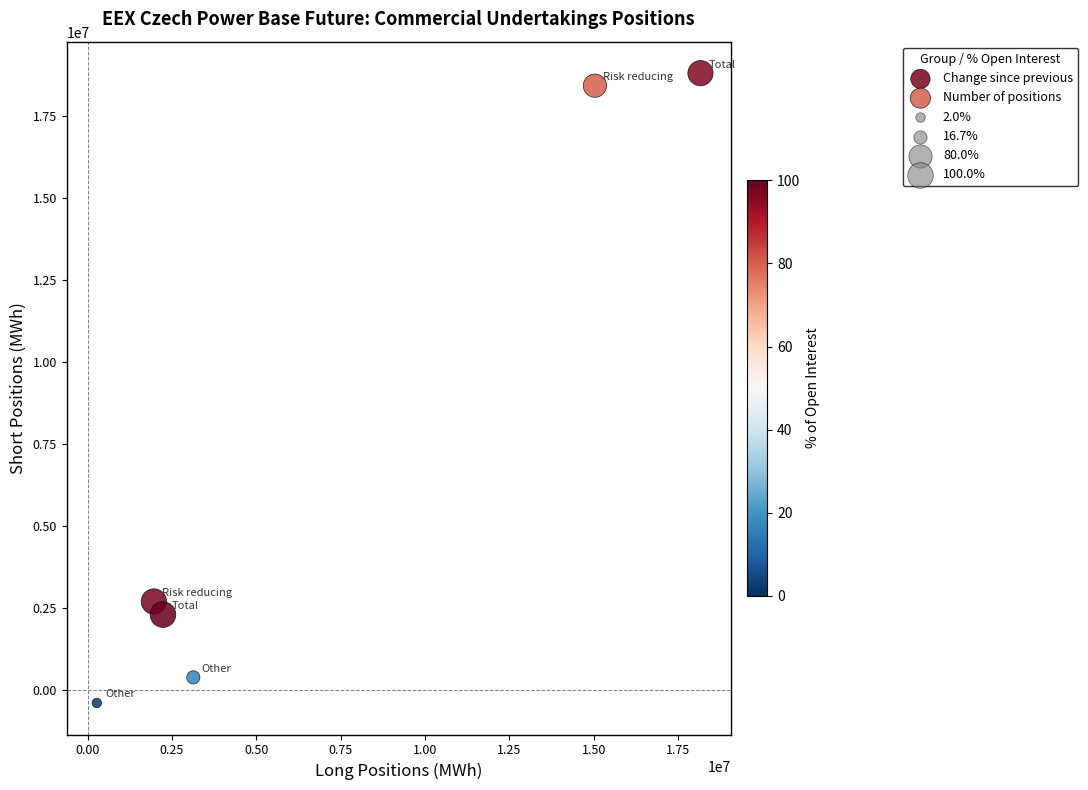

Which series reaches the maximum Y coordinate?

Number of positions